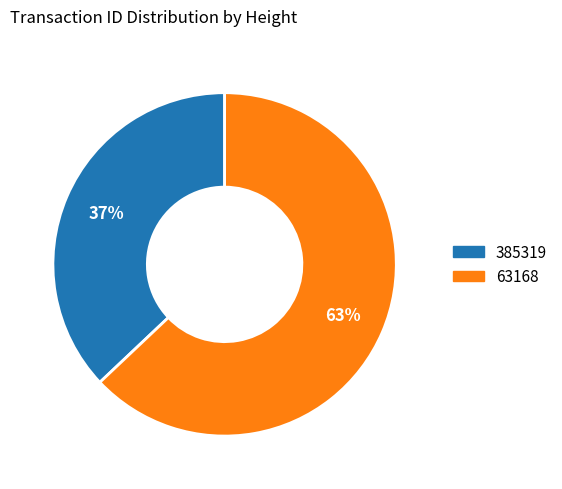

Do 63168 and 385319 together represent more than half of the pie?

Yes